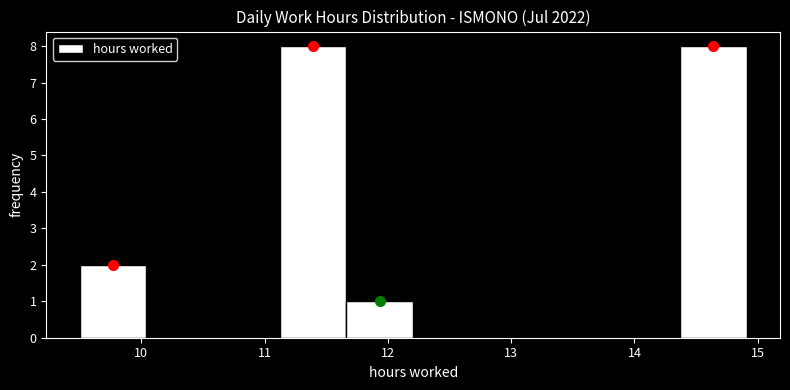

Reading left to right, transcribe this chart: for each bar, give the range it covers on the x-axis and its height. Neither the bar edges nor the heights are printed on the chart, so give them approximately, as read against the axes.

9.5 to 10.0: 2
10.0 to 10.6: 0
10.6 to 11.1: 0
11.1 to 11.7: 8
11.7 to 12.2: 1
12.2 to 12.7: 0
12.7 to 13.3: 0
13.3 to 13.8: 0
13.8 to 14.4: 0
14.4 to 14.9: 8